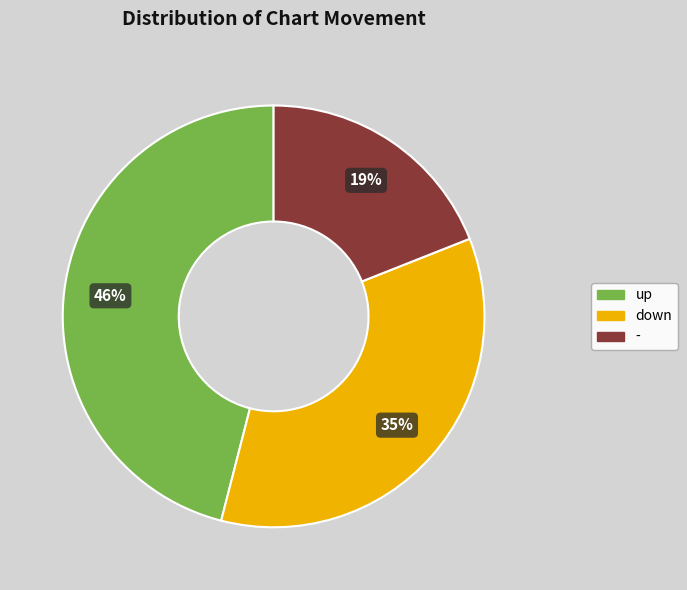

Approximately how many times larger is the value at - compared to up?

0.4